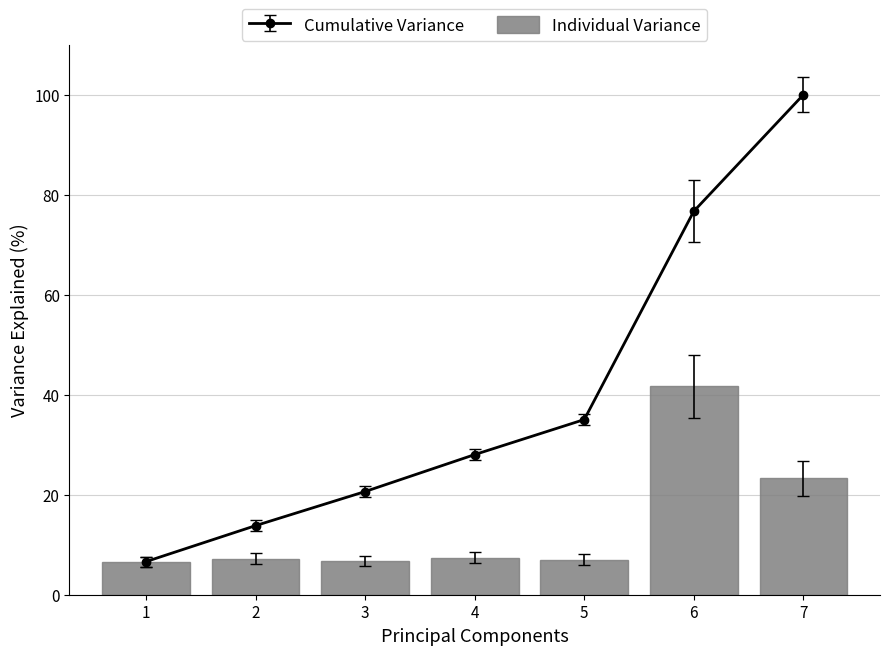

How many values exceed 7?

5